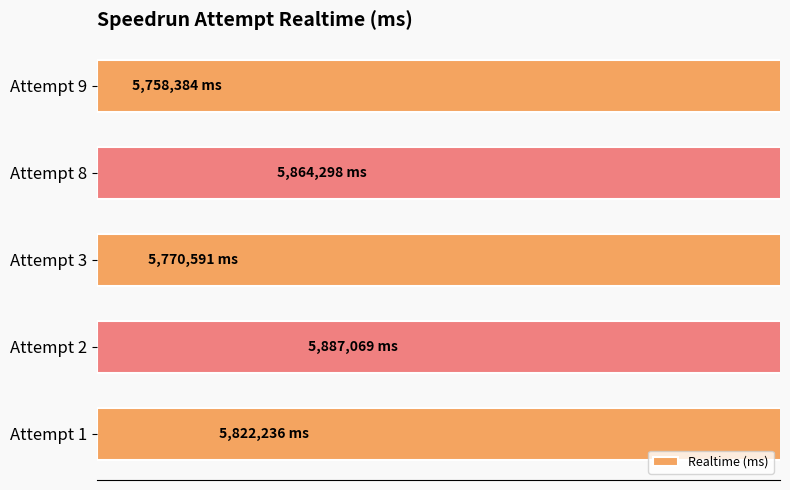

What is the value of the 3rd bar from the left?

5770591